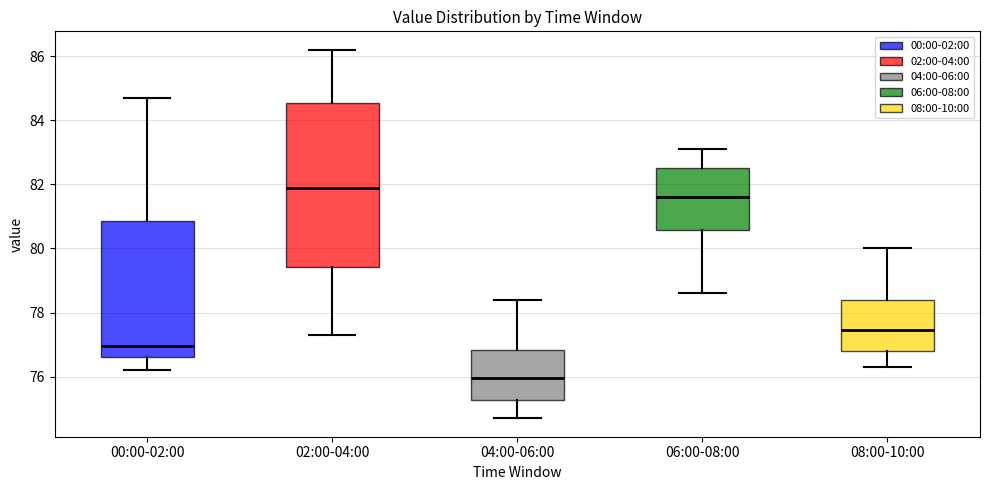

Which box is the tallest, from its lower edge to its upper edge?

02:00-04:00